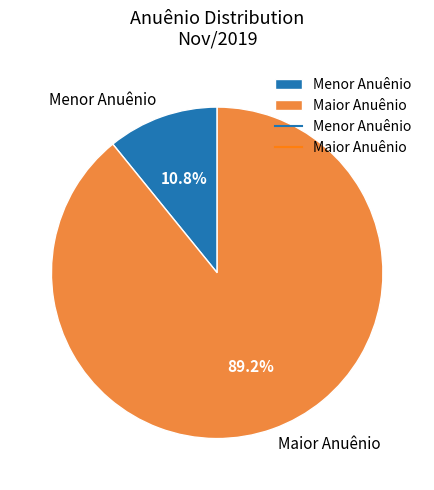

What is the smallest slice in the pie chart?

Menor Anuênio